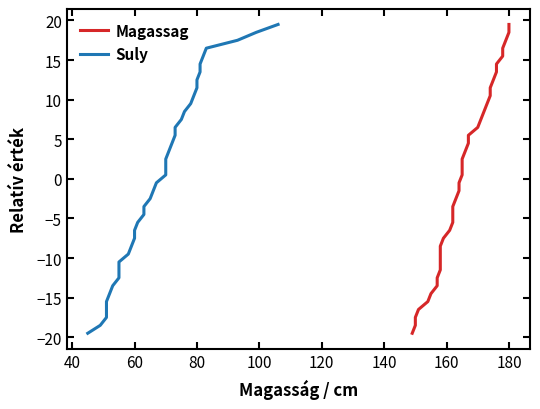

True or false: Magassag and Suly cross at least once.

False